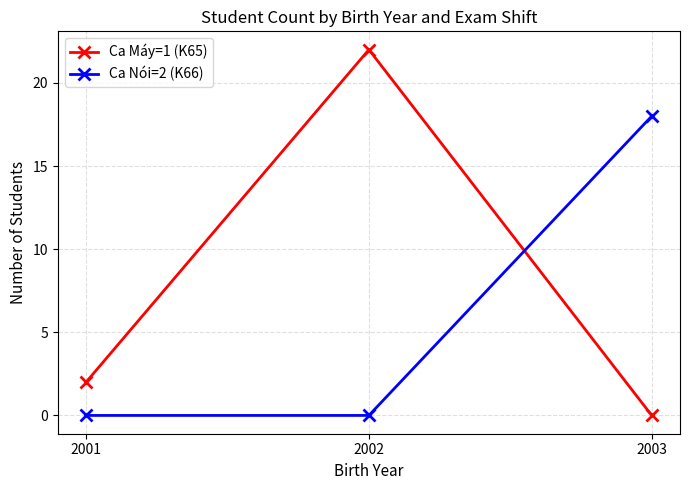

How many lines are shown in the chart?

2